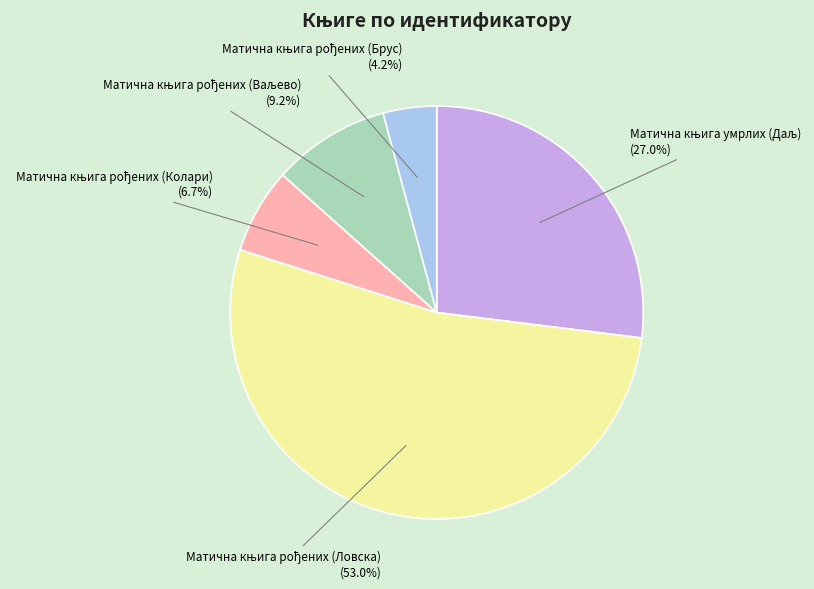

Is there any slice that represents more than half of the pie?

Yes